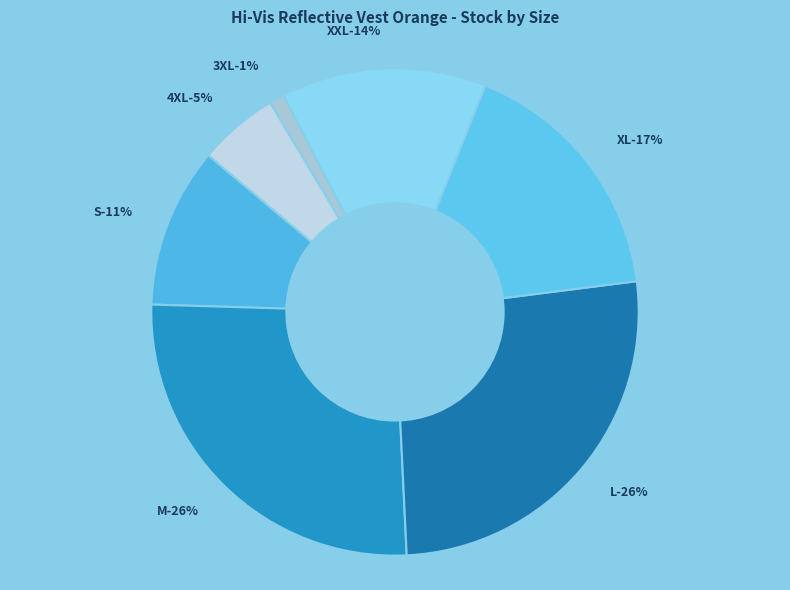

Does S represent more than half of the total?

No